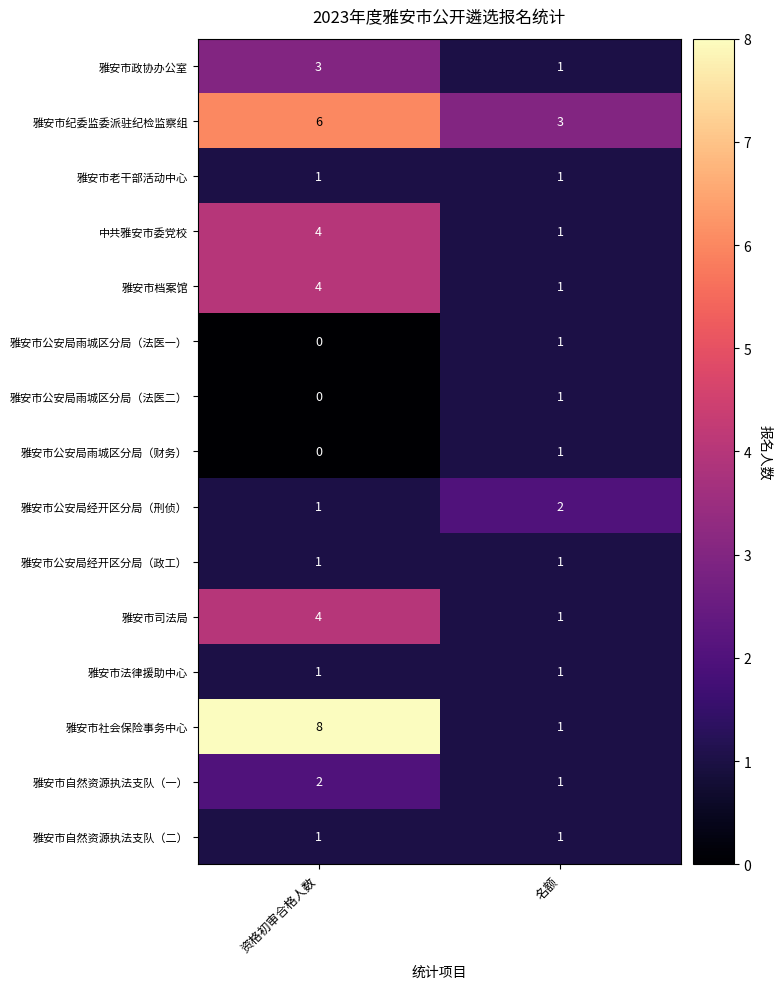

At how many categories does at least one series exceed 4?

1